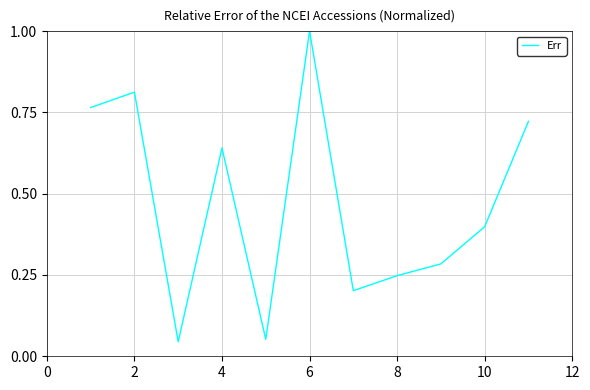

What is the maximum value shown in the chart?

1.0